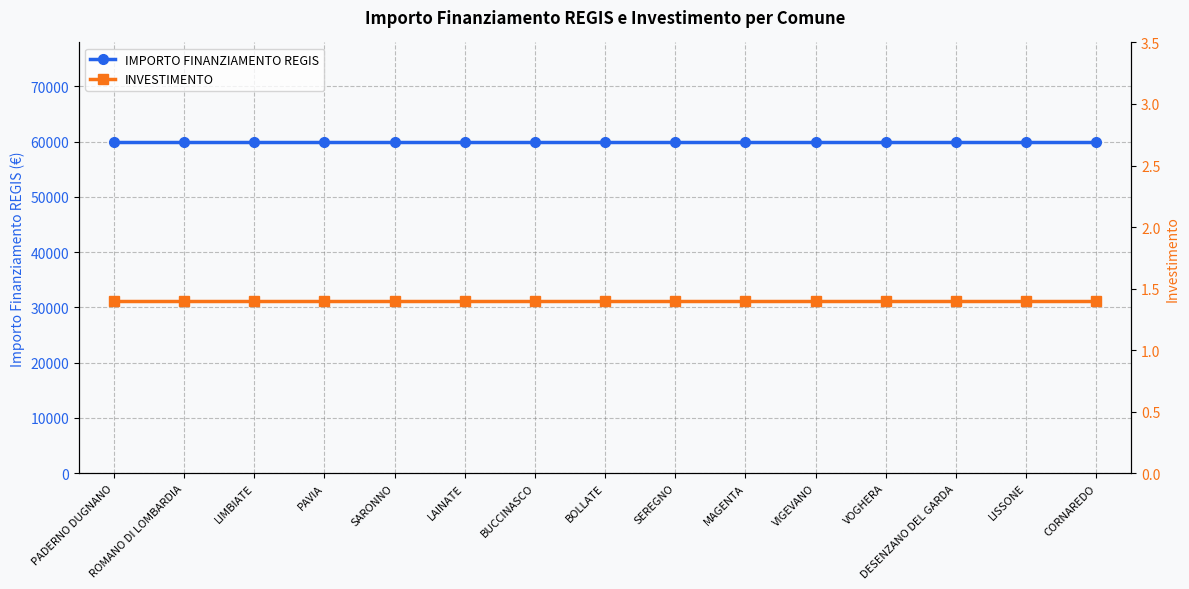

Reading left to right, extract all data points from this chart.

IMPORTO FINANZIAMENTO REGIS: 59966.0	59966.0	59966.0	59966.0	59966.0	59966.0	59966.0	59966.0	59966.0	59966.0	59966.0	59966.0	59966.0	59966.0	59966.0
INVESTIMENTO: 1.4	1.4	1.4	1.4	1.4	1.4	1.4	1.4	1.4	1.4	1.4	1.4	1.4	1.4	1.4